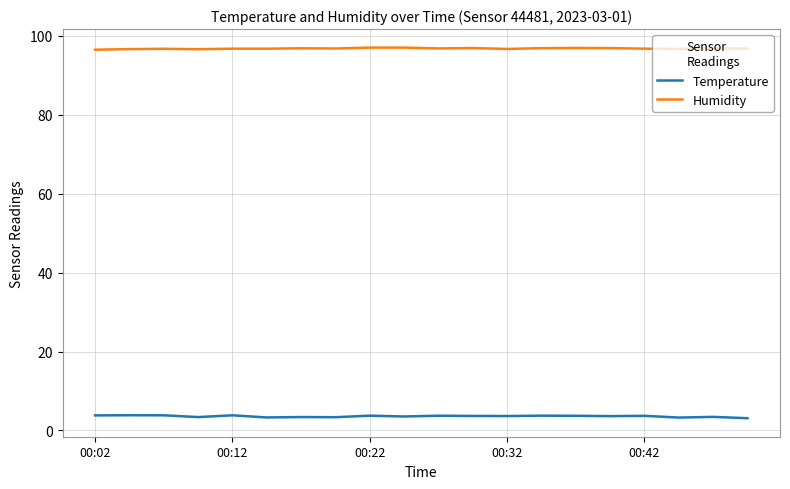

True or false: Temperature and Humidity intersect in this chart.

False